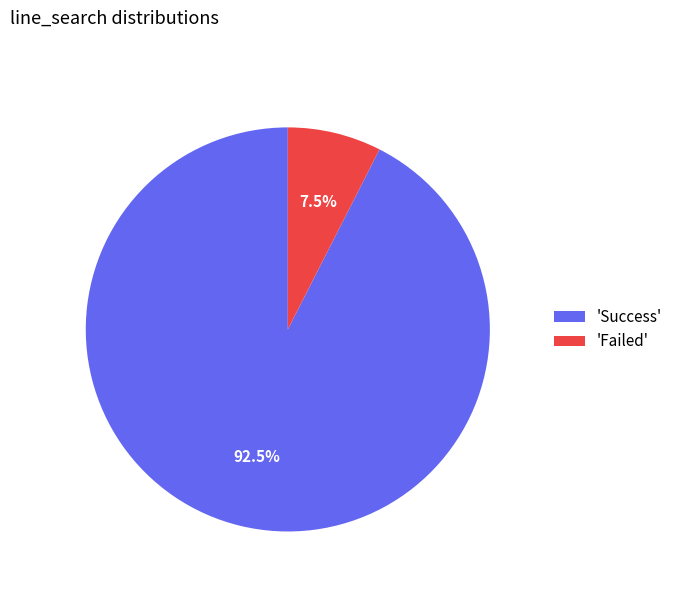

How many segments does this pie chart have?

2